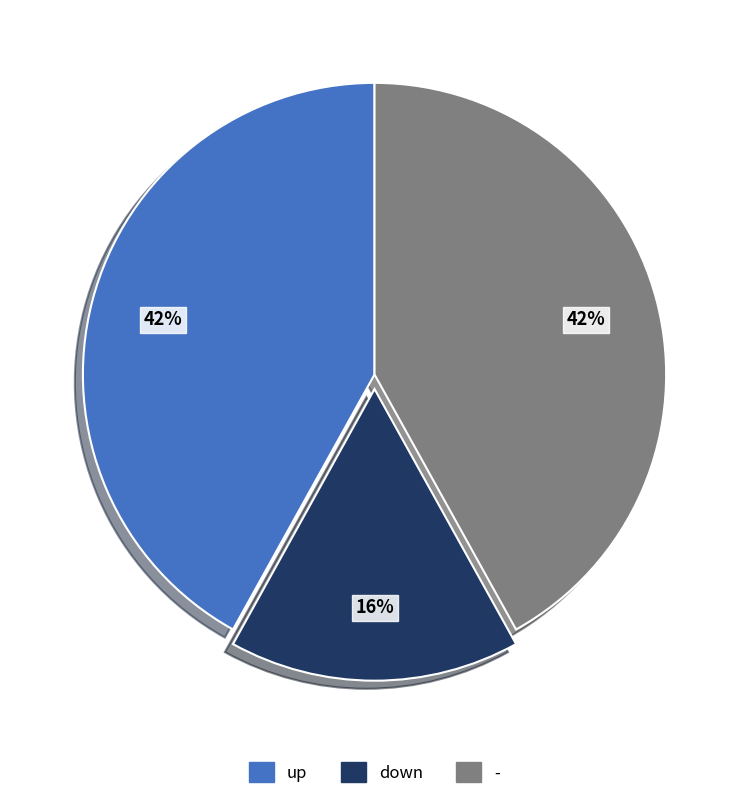

Is it true that up is 31% of the pie?

False